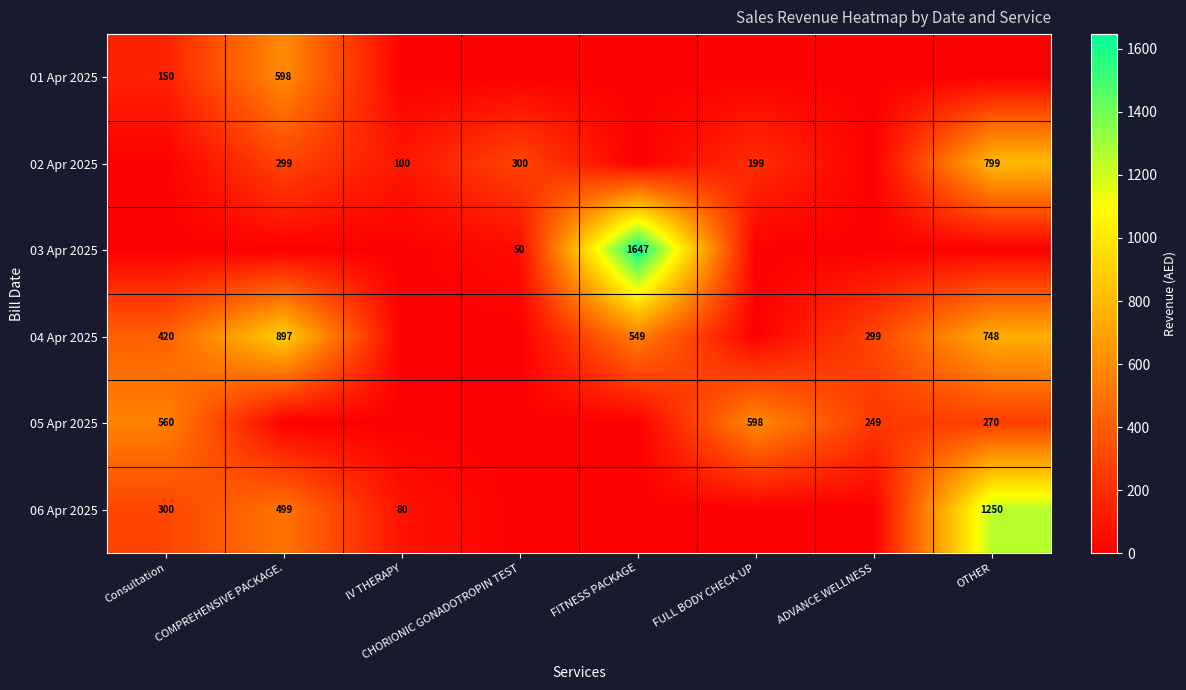

What is the difference between the highest and lowest values at CHORIONIC GONADOTROPIN TEST?

300